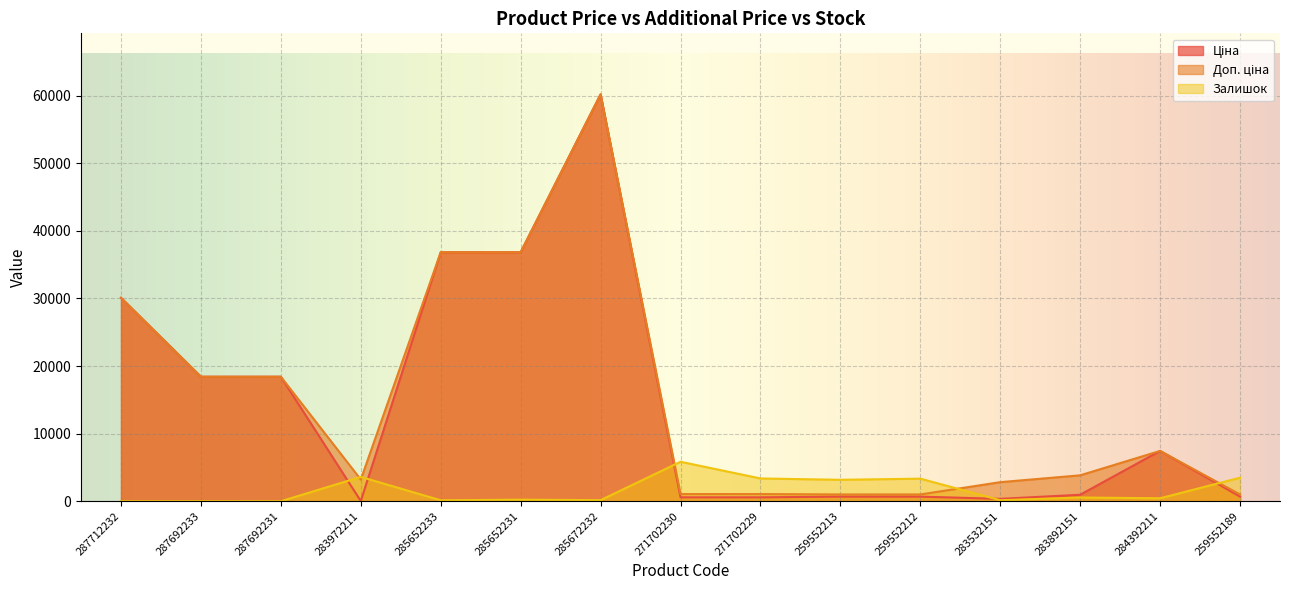

Is the value of Доп. ціна at 287692231 greater than the value of Залишок at 259552212?

Yes